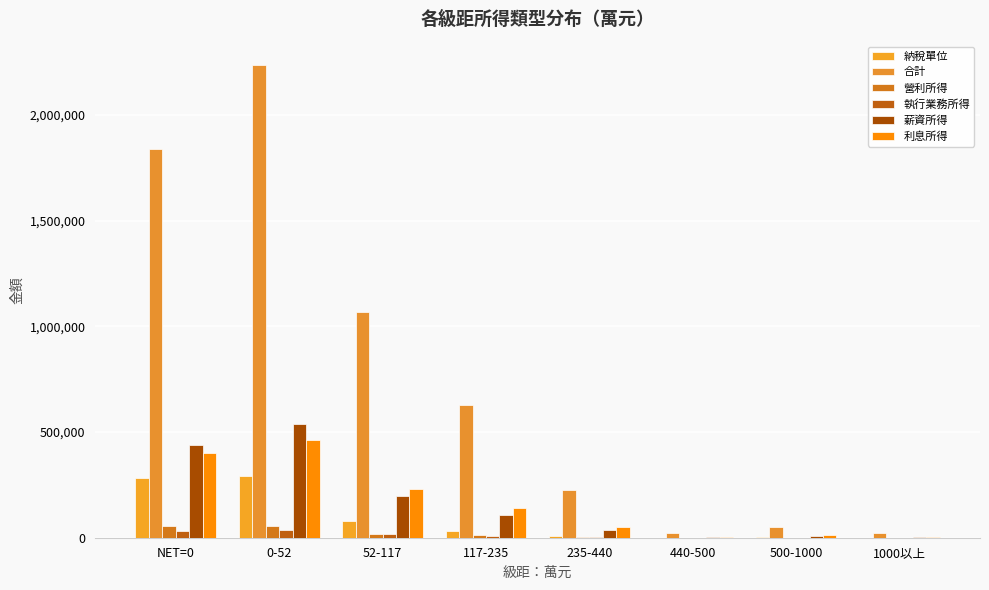

Reading left to right, transcribe all the data shown in this chart.

納稅單位: 281151	290743	77136	32087	9269	795	1875	756
合計: 1838486	2234148	1065137	626654	227465	20556	51827	22049
營利所得: 57452	55383	19681	10711	3651	322	726	397
執行業務所得: 33191	37071	15777	8044	2739	179	498	172
薪資所得: 436654	536826	195307	107960	37471	3175	7200	2716
利息所得: 398521	459805	232600	138260	49667	4444	12083	5586